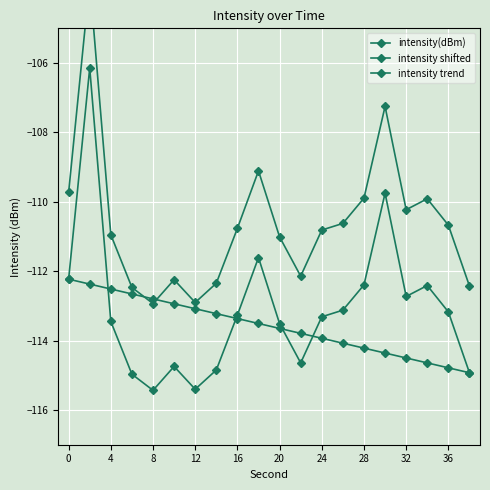

What is the lowest value of the intensity(dBm) series?

-115.4